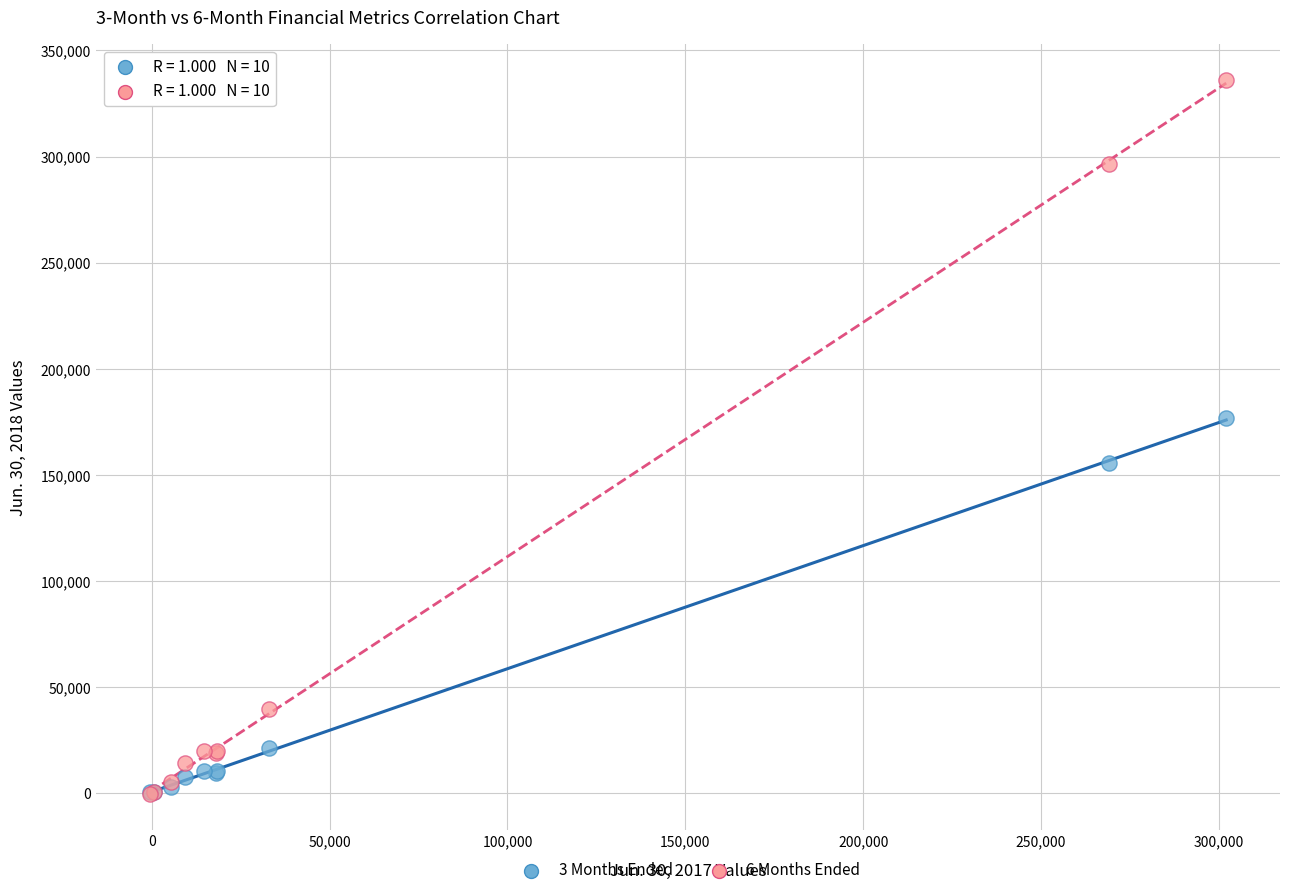

What are all the series names shown in the legend?

3 Months Ended, 6 Months Ended